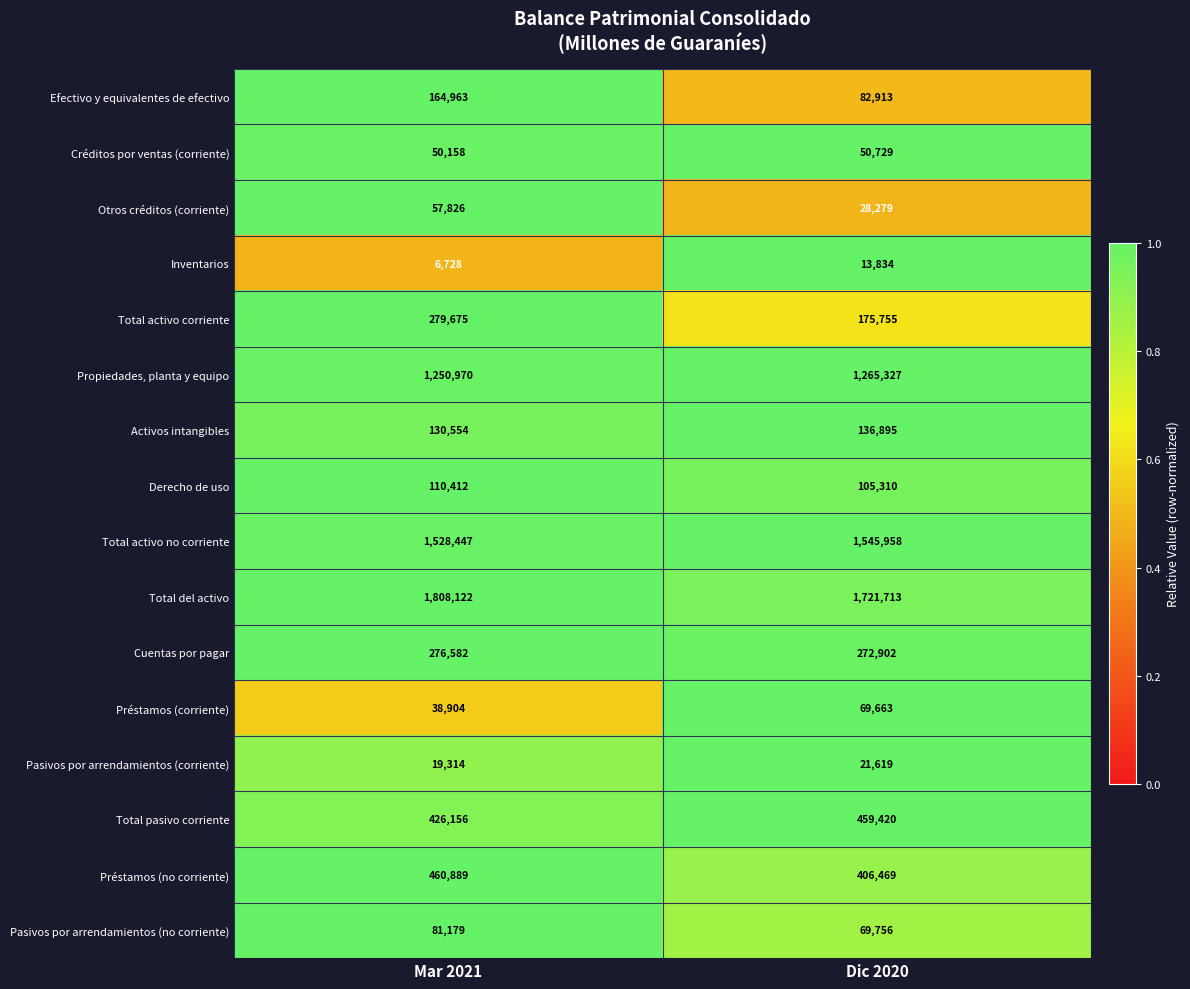

Which series has the widest spread of values?

Total activo corriente